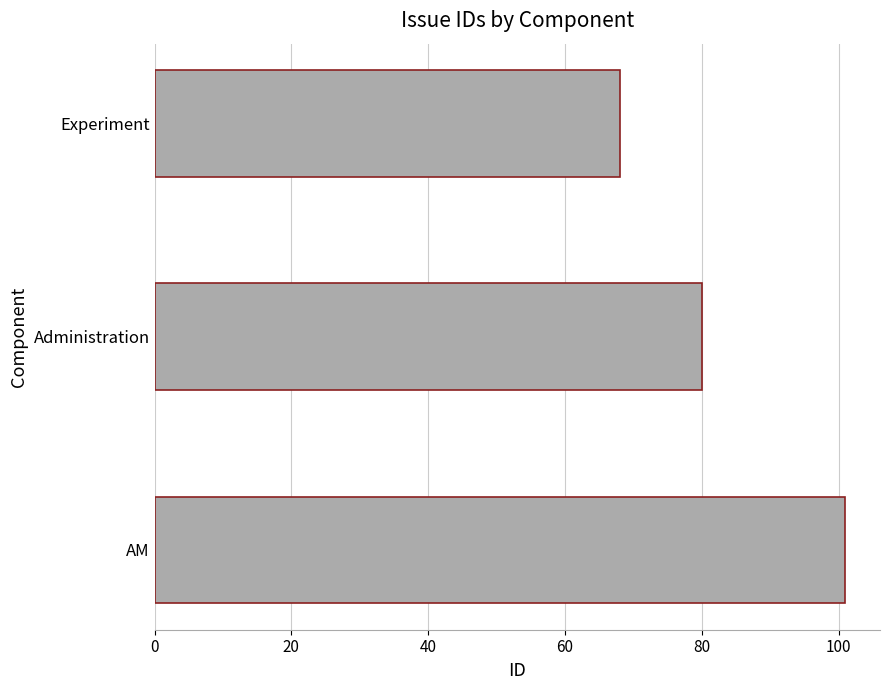

What is the maximum value shown in the chart?

101